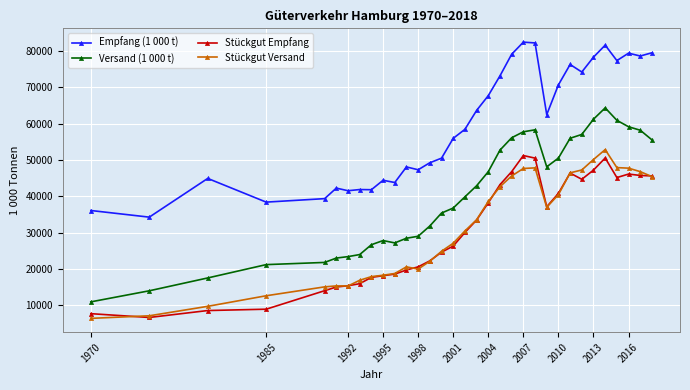

Which series has the largest total across all categories?

Empfang (1 000 t)